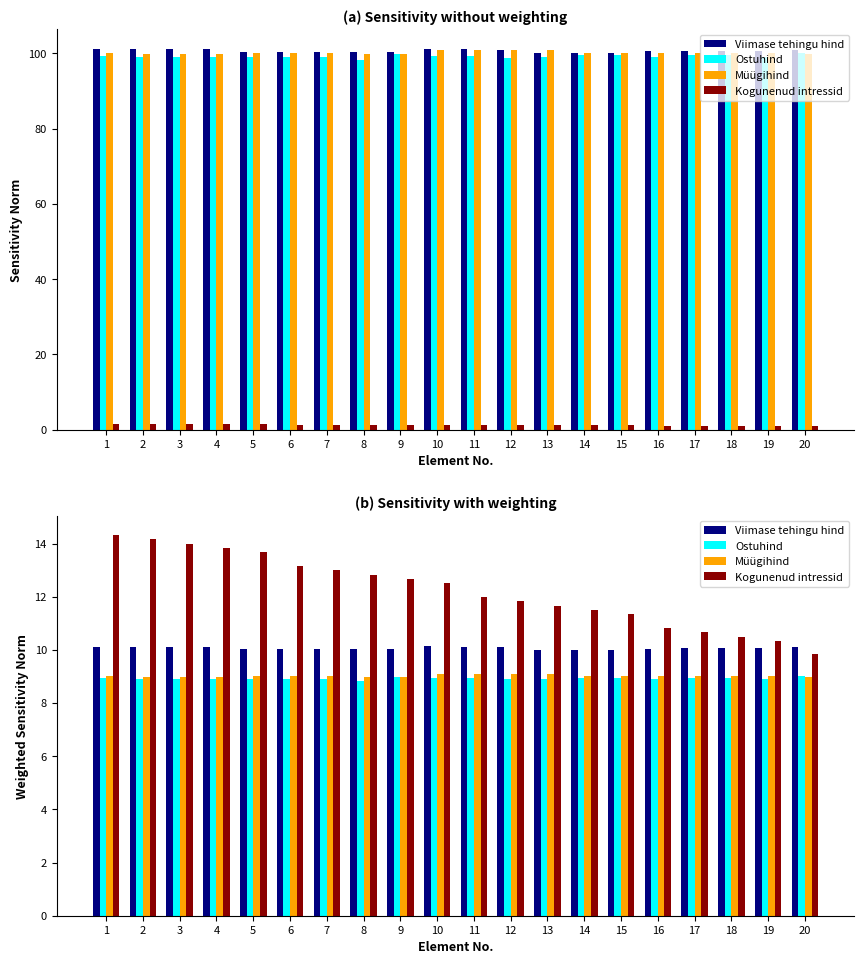

Between 16 and 20, which is larger?

20